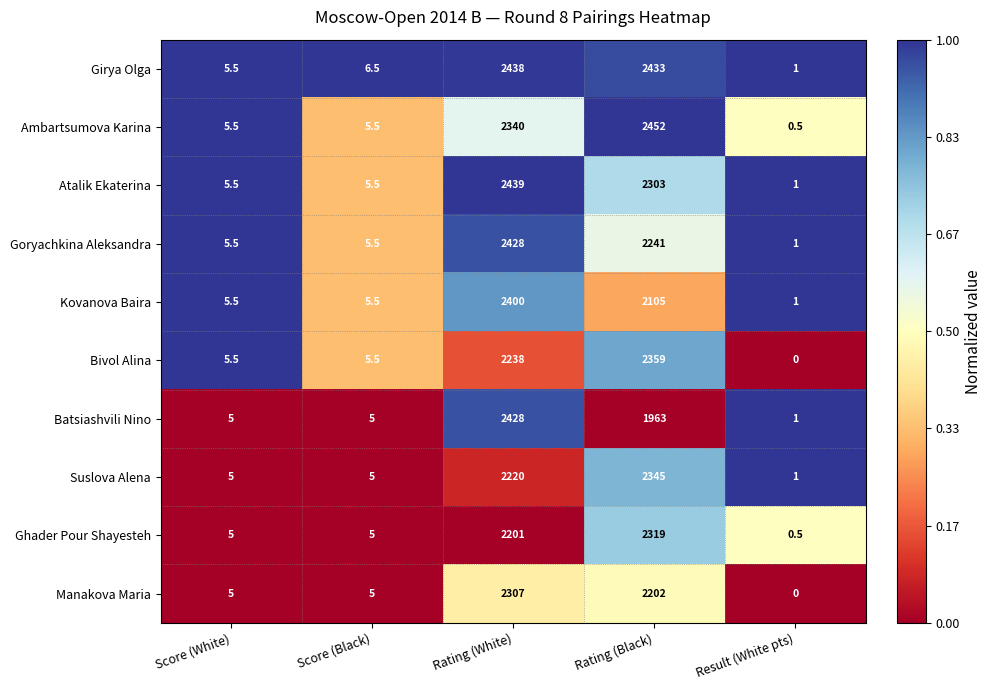

Is it true that Batsiashvili Nino equals 5.0 at Score (White)?

True